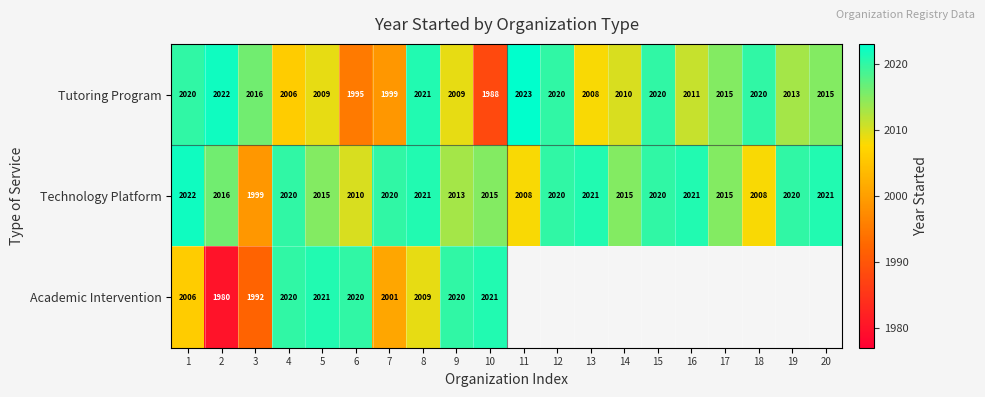

At which category is the sum across all series the highest?

8